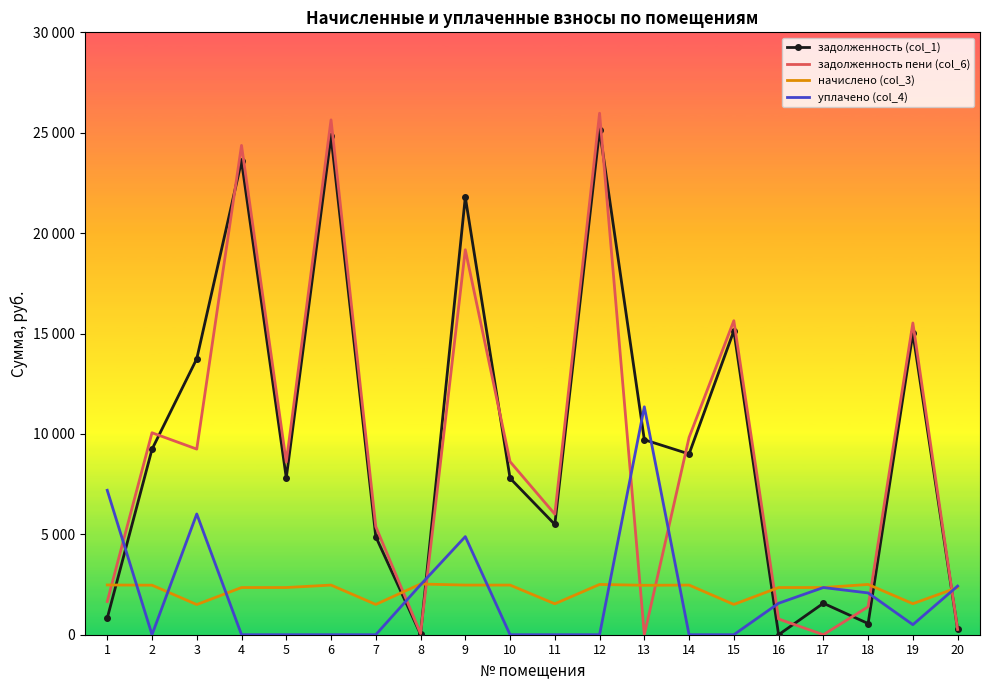

At which label does задолженность пени (col_6) reach its minimum?

13